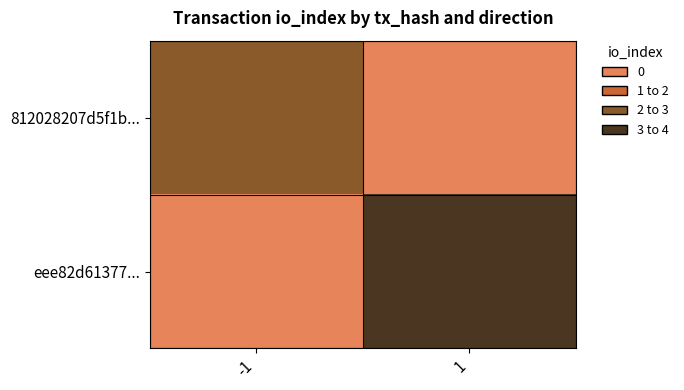

Reading right to left, transcribe all the data shown in this chart.

812028207d5f1b...: 1=0	-1=2
eee82d61377...: 1=3	-1=0